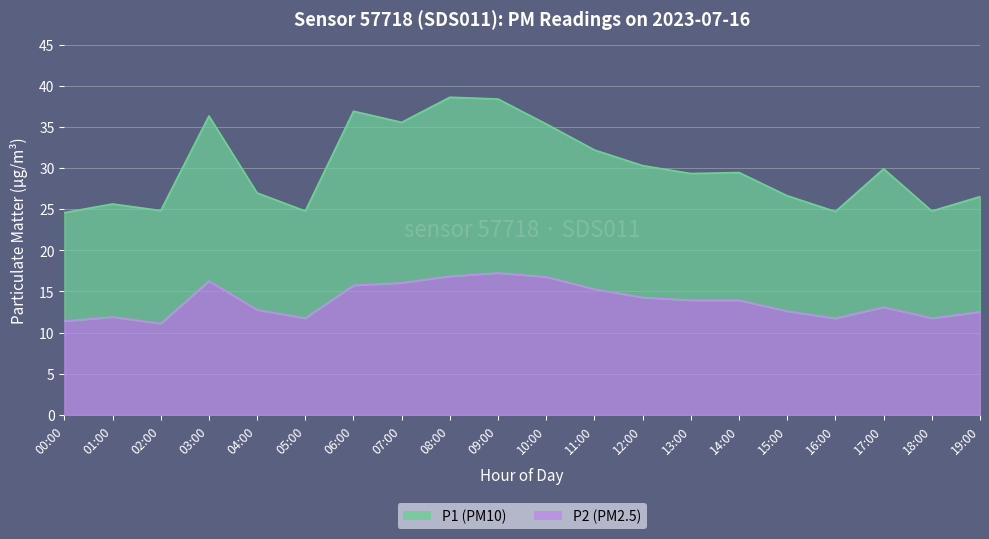

What is the label of the 2nd point from the right?

18:00